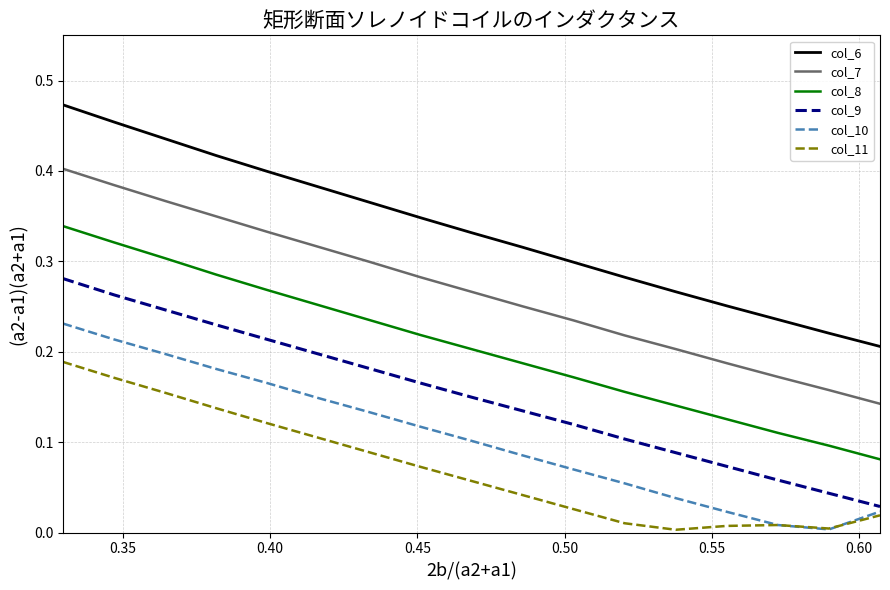

True or false: col_11 and col_6 cross at least once.

False